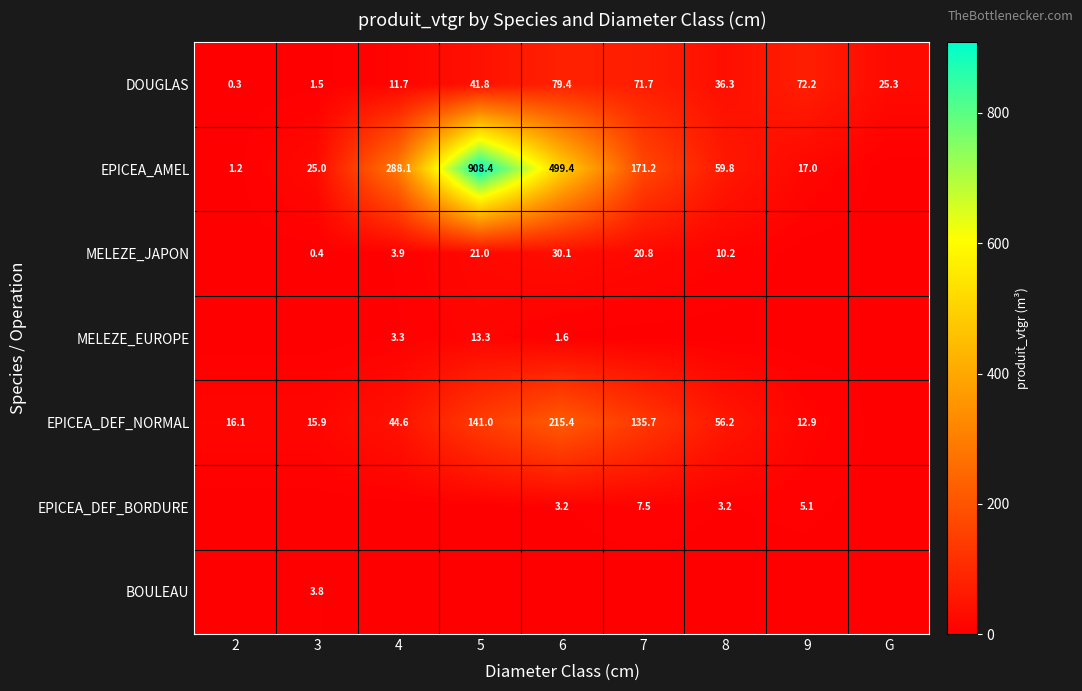

The value of EPICEA_DEF_BORDURE at 8 is 1.3. True or false?

False